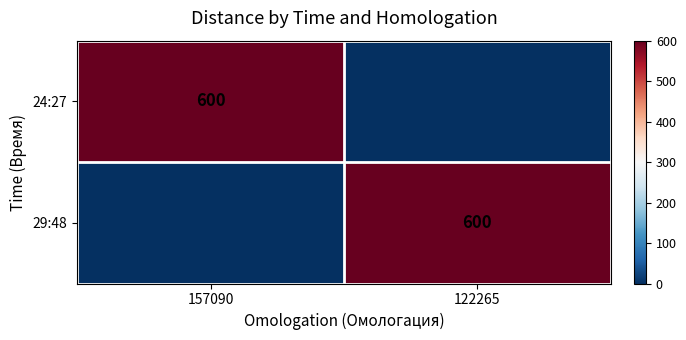

The value of 29:48 at 122265 is 600. True or false?

True